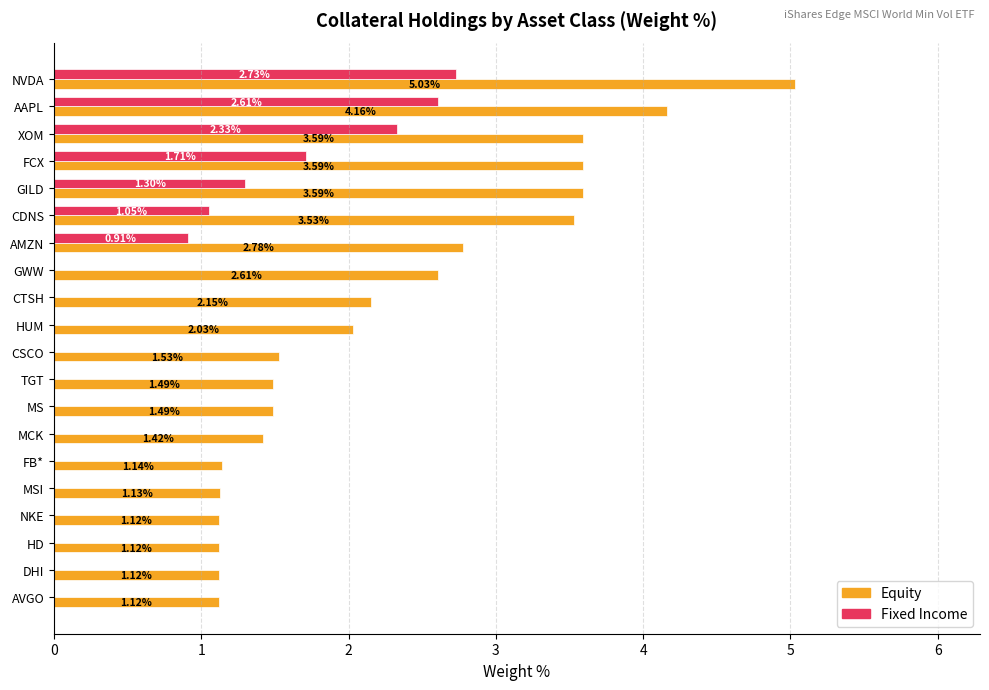

What is the sum of all Equity values?

45.7